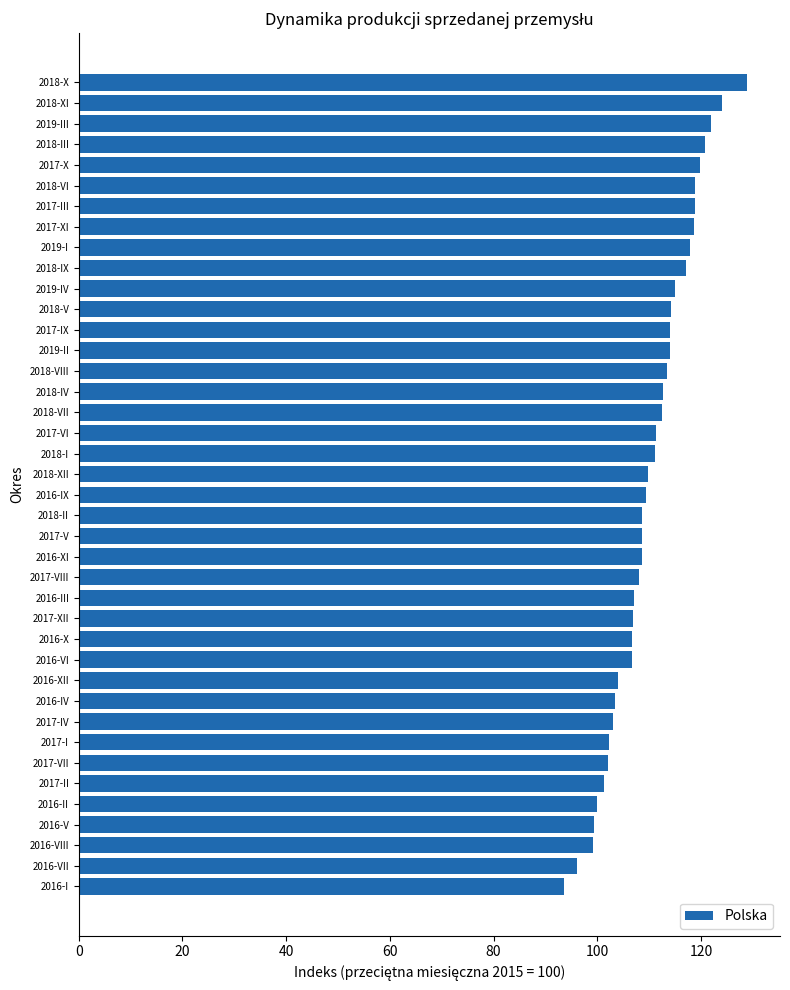

What is the difference between the maximum and minimum values?

35.2